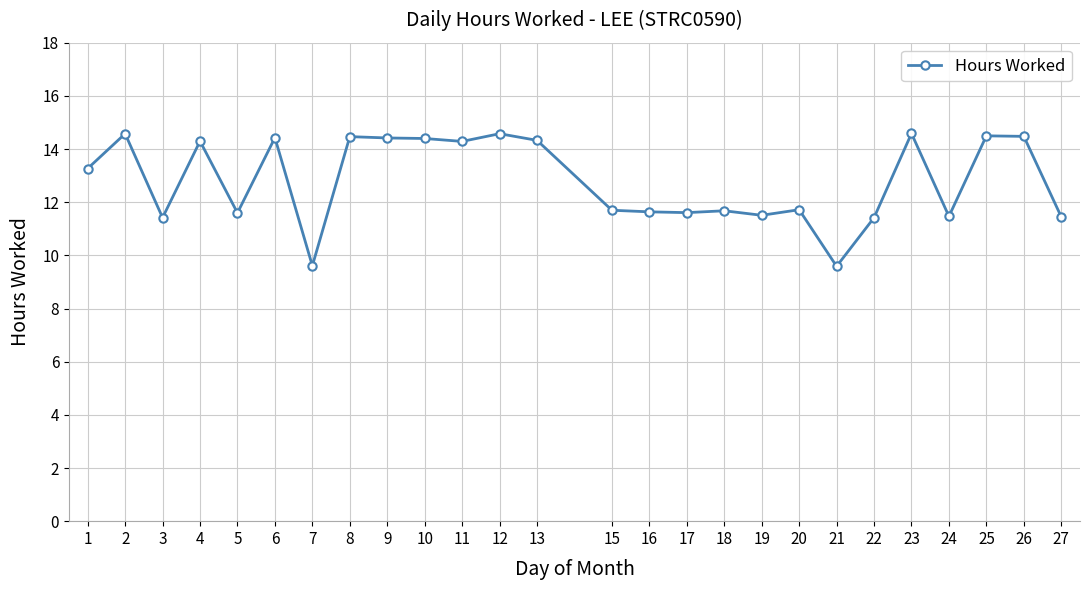

True or false: the data shows 11.7 at 15.

True